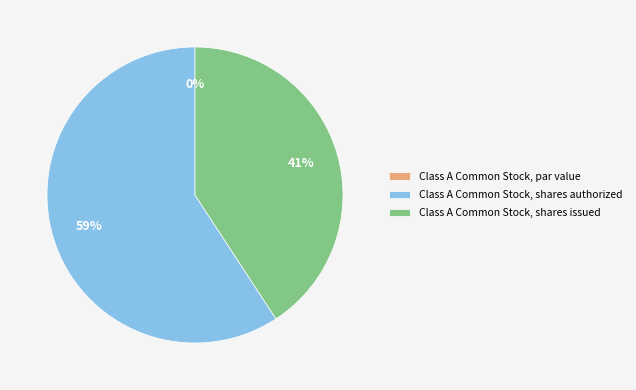

Which slice is the largest?

Class A Common Stock, shares authorized